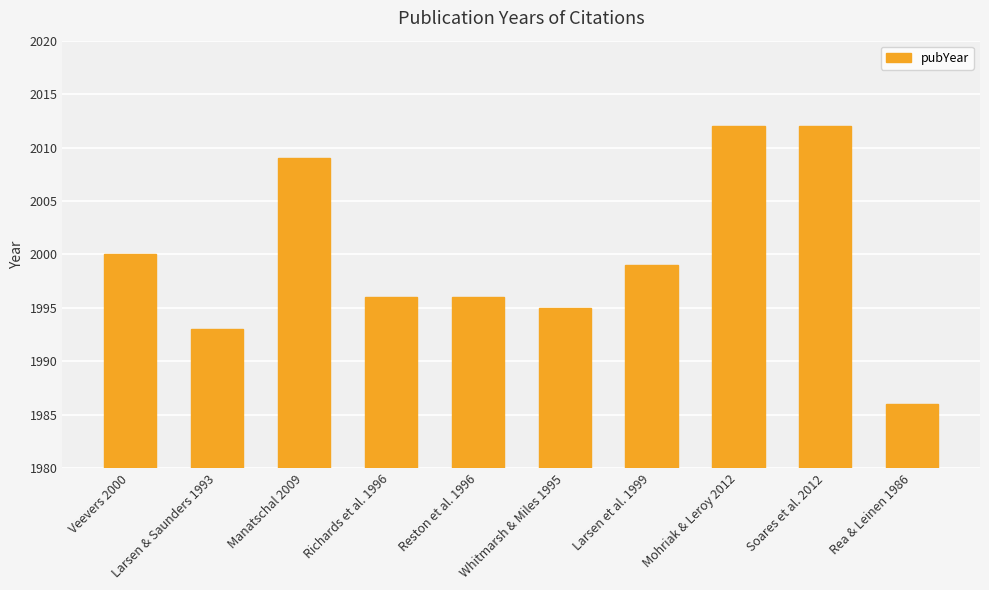

The chart shows a value of 2000 at Veevers 2000. True or false?

True